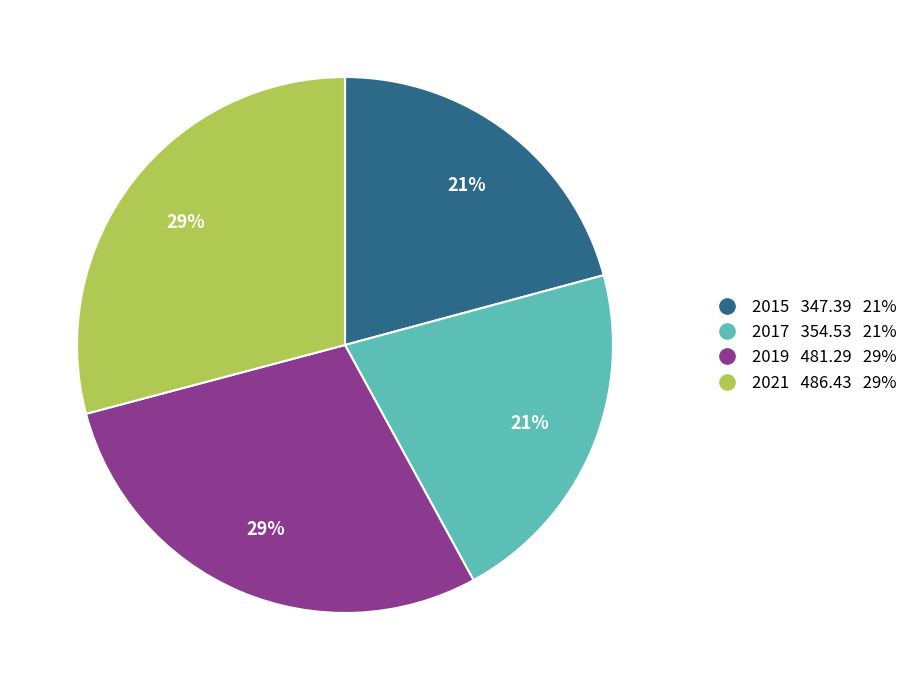

Does 2015 account for over 50% of the chart?

No